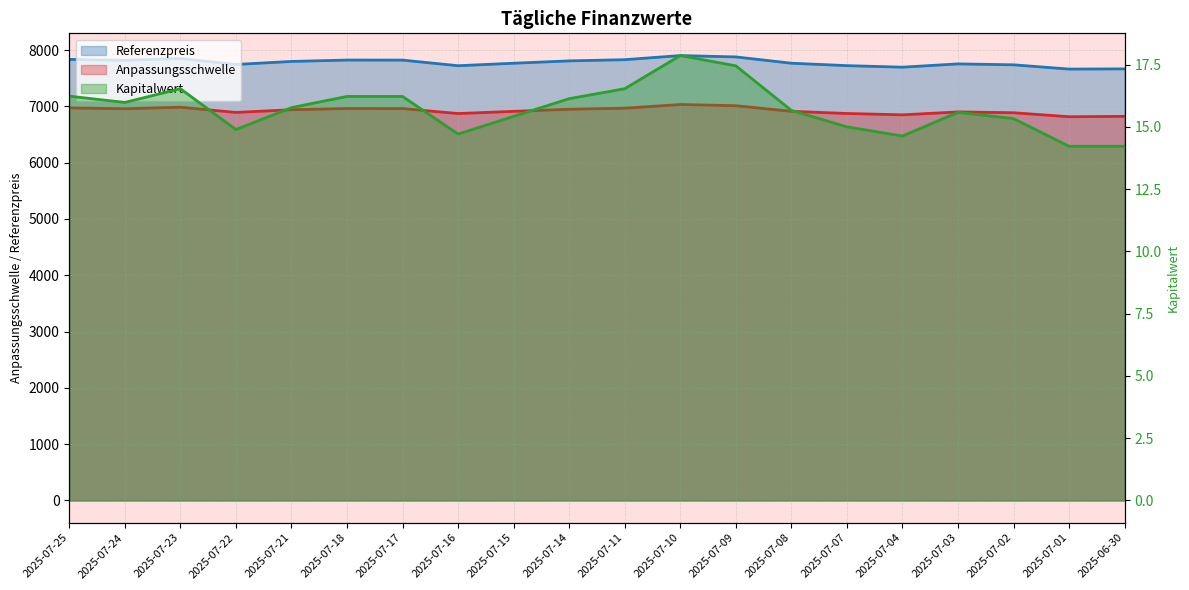

At which category does the chart reach its minimum across all series?

2025-07-01